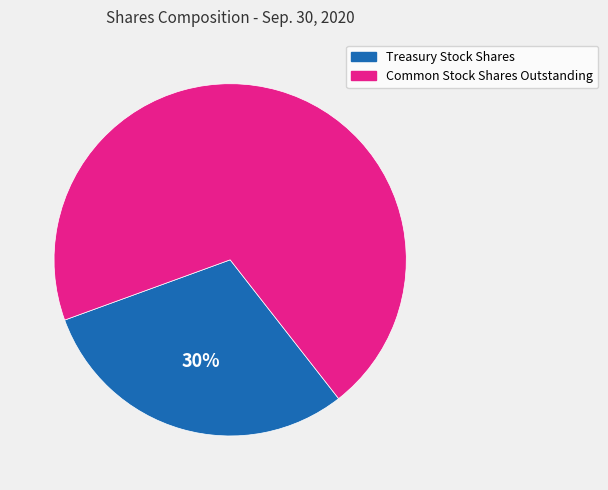

Is it true that Common Stock Shares Outstanding is 70% of the pie?

True